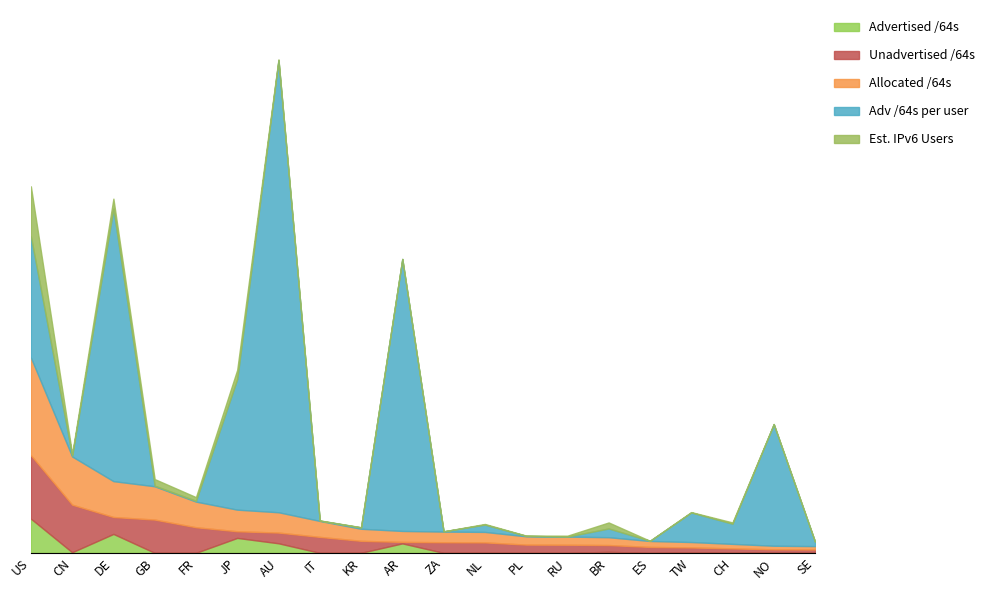

Does the chart display data point markers on the line(s)?

No